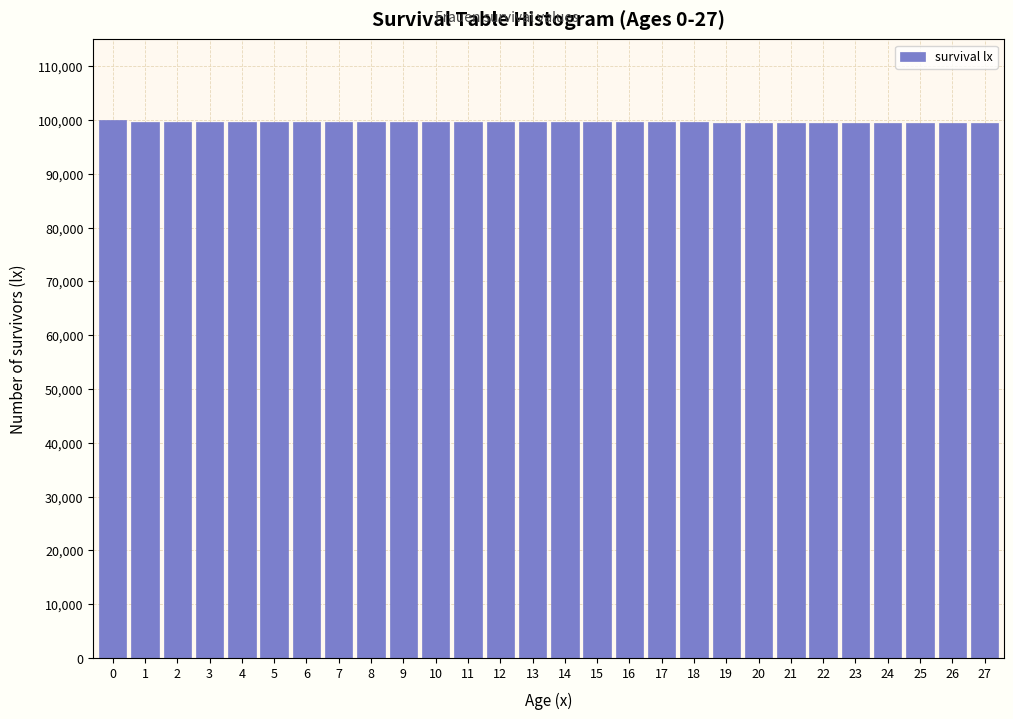

What is the value of the 28th bar from the left?

99382.6